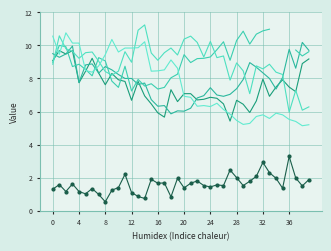

Reading right to left, transcribe all the data shown in this chart.

2.000: 9.2	8.9	7.2	7.5	7.9	7.5	6.9	8.0	6.6	5.9	6.4	6.7	5.4	6.5	6.8	6.9	6.7	6.7	7.1	7.1	6.6	7.3	5.7	5.9	6.5	6.9	7.8	6.7	7.8	7.9	8.3	7.6	8.3	9.2	8.4	7.7	9.7	9.5	9.7	9.1
2.148: 9.7	10.2	8.6	9.8	8.1	7.4	8.0	8.3	8.7	9.0	7.9	7.4	7.0	6.9	7.0	7.4	7.0	6.8	6.2	6.0	6.0	5.9	6.4	6.3	6.7	7.7	7.6	8.0	8.0	8.2	8.5	8.7	8.3	8.9	8.8	7.8	10.0	9.5	9.3	9.5
2.443: 6.3	6.1	7.3	6.0	8.2	8.4	8.9	8.6	8.8	7.1	8.5	8.9	7.9	9.4	9.3	10.2	9.3	10.2	10.6	10.4	9.4	9.8	9.6	9.1	9.5	11.2	10.9	9.0	9.6	8.4	8.2	8.4	9.0	9.6	9.6	9.2	9.6	9.8	10.6	8.9
2.591: 5.2	5.1	5.4	5.5	5.8	5.9	5.6	5.8	5.7	5.3	5.2	5.5	5.8	6.1	6.5	6.3	6.4	6.3	6.9	6.9	8.6	9.1	8.5	8.5	8.4	10.2	9.9	9.8	9.8	9.6	10.4	9.4	8.8	8.4	8.5	10.1	10.1	10.8	9.5	10.6
8.056: 1.9	1.5	2.0	3.3	1.4	2.0	2.3	2.9	2.1	1.8	1.5	2.0	2.5	1.5	1.6	1.4	1.5	1.8	1.7	1.4	2.0	0.8	1.7	1.7	1.9	0.7	0.9	1.1	2.2	1.4	1.2	0.5	1.0	1.3	1.0	1.2	1.6	1.2	1.6	1.3